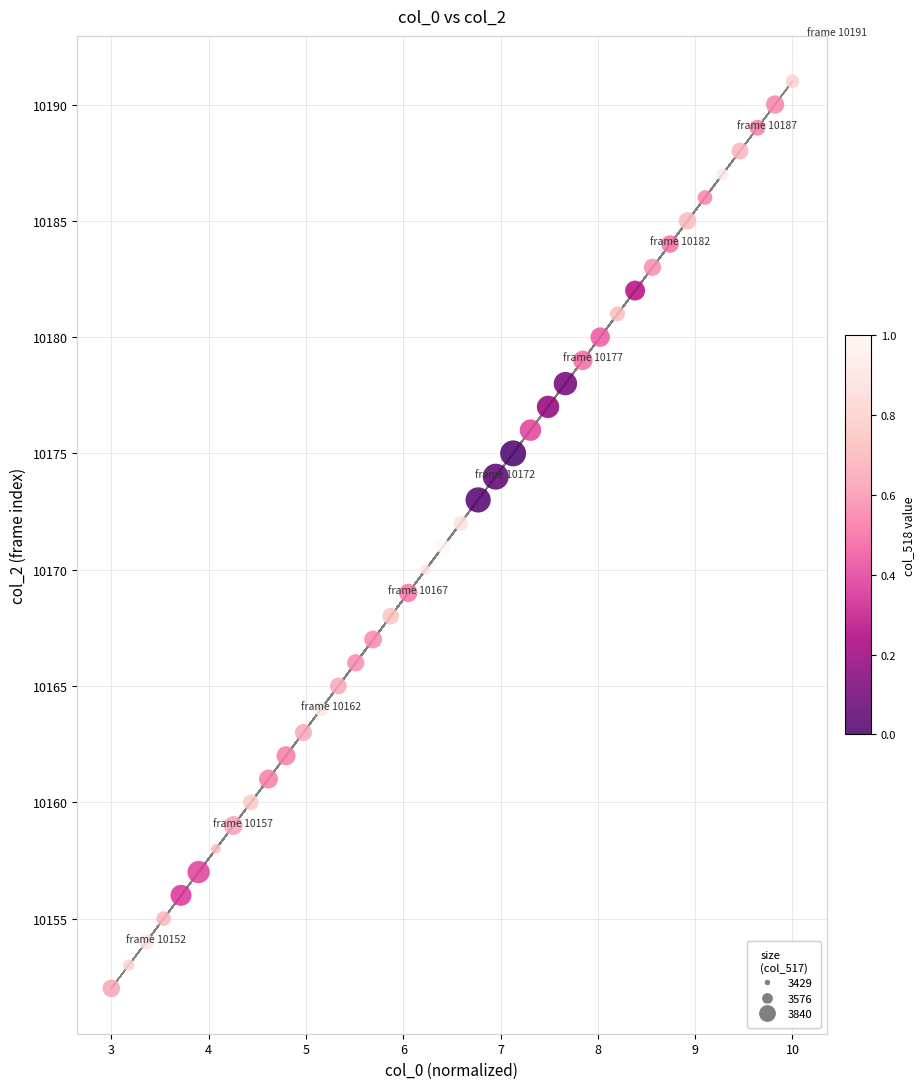

What is the range of Y values (max minus min)?

39